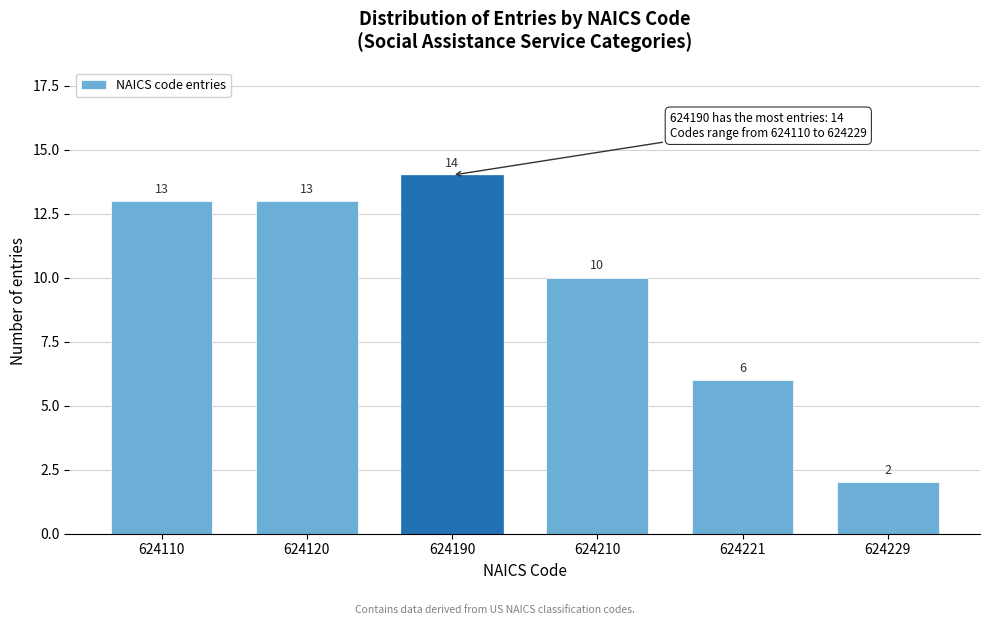

Reading right to left, transcribe all the data shown in this chart.

624229=2	624221=6	624210=10	624190=14	624120=13	624110=13